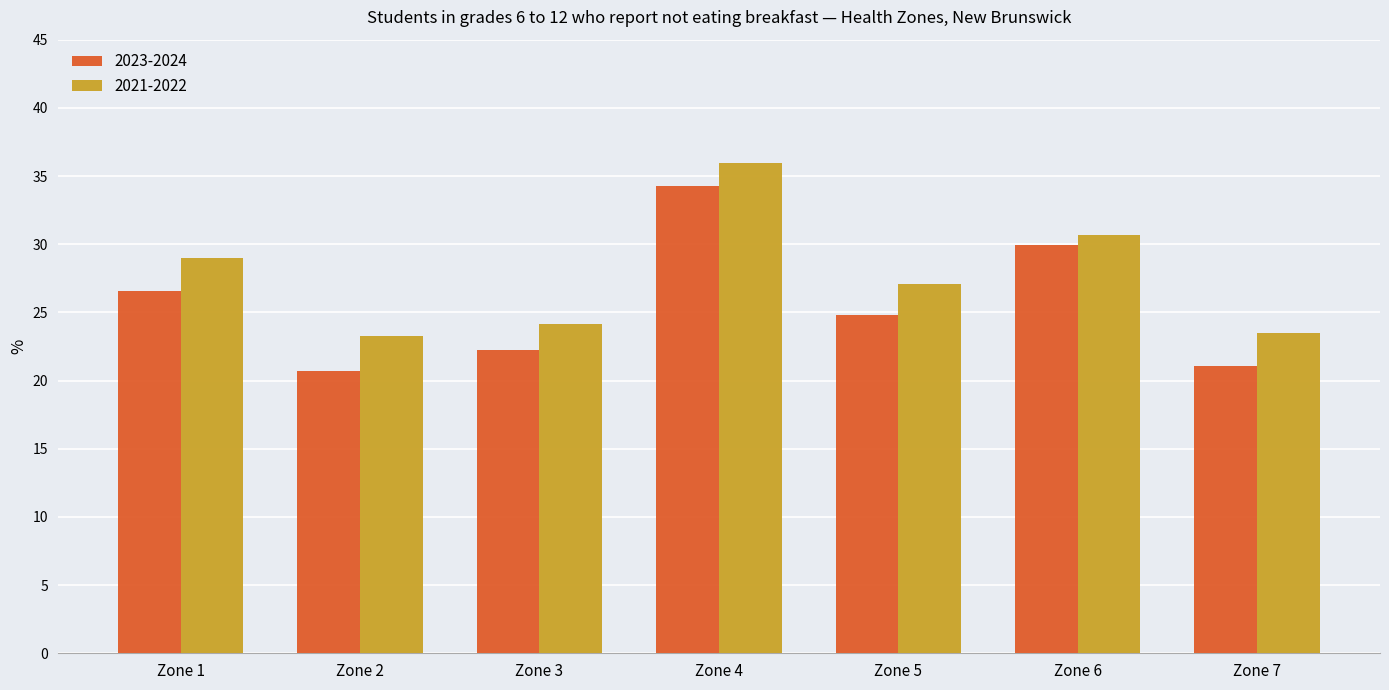

Rank the series at Zone 5 from lowest to highest value.

2023-2024, 2021-2022